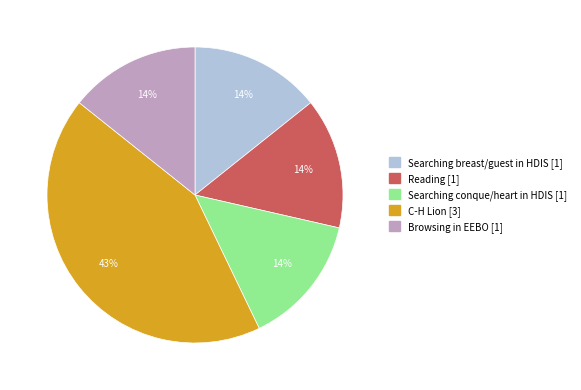

Count the number of slices in the pie.

5